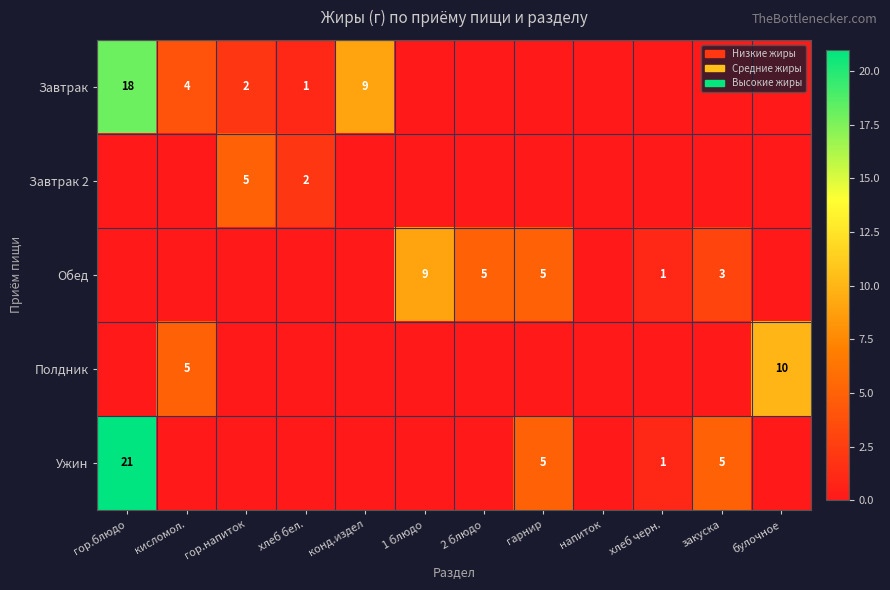

True or false: Завтрак 2 has a value of 3 at хлеб бел..

False